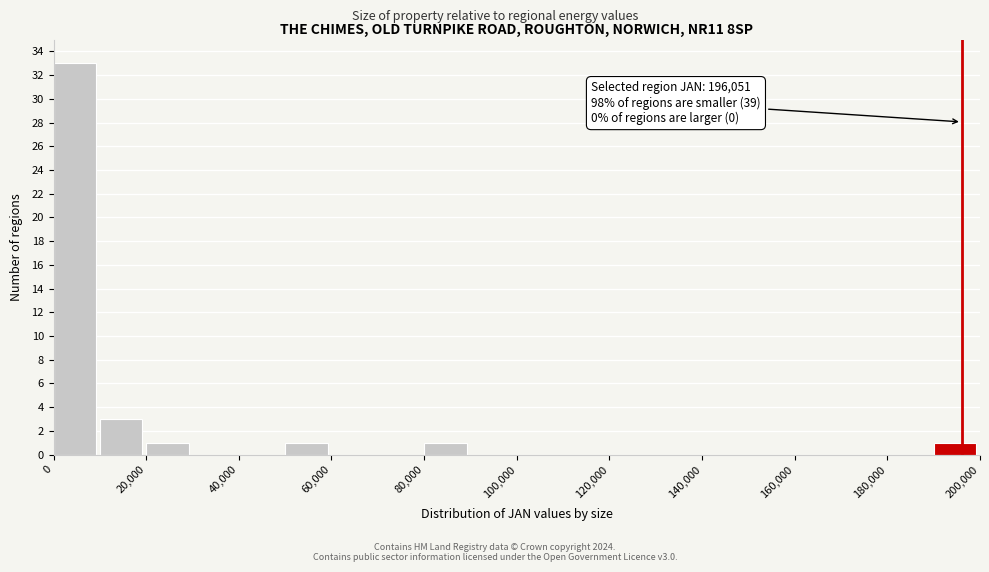

Which range on the x-axis has the tallest bar?

0 to 10000